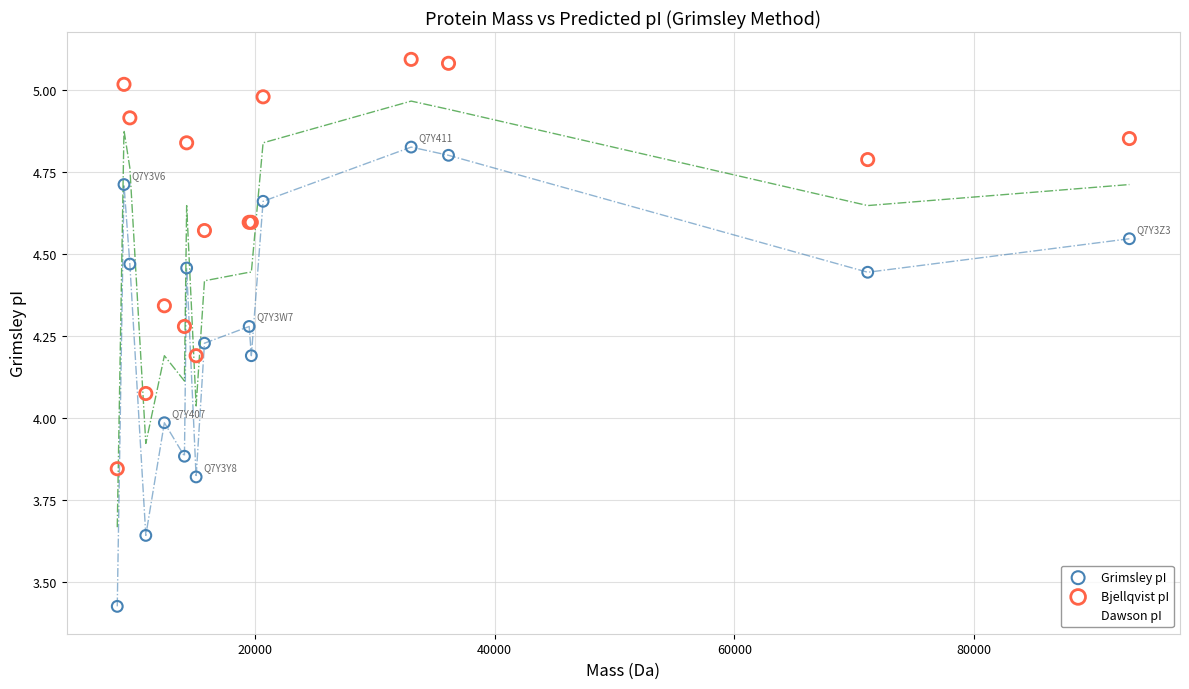

Which series contains the lowest Y value?

Grimsley pI